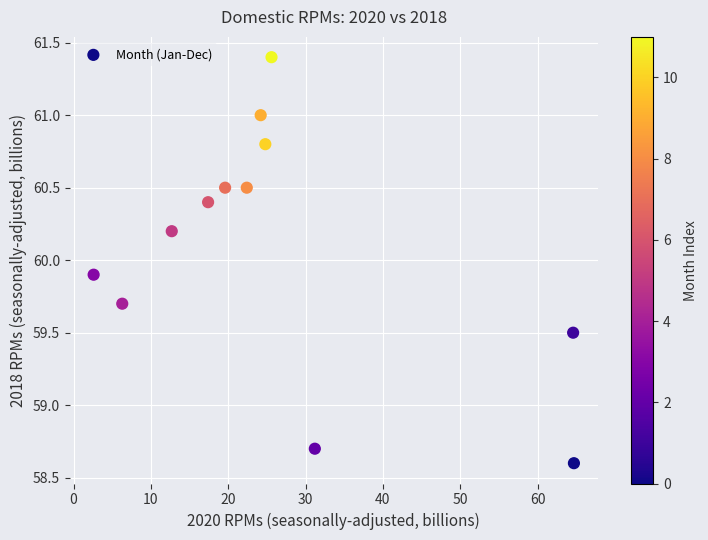

What is the average X value?

26.3